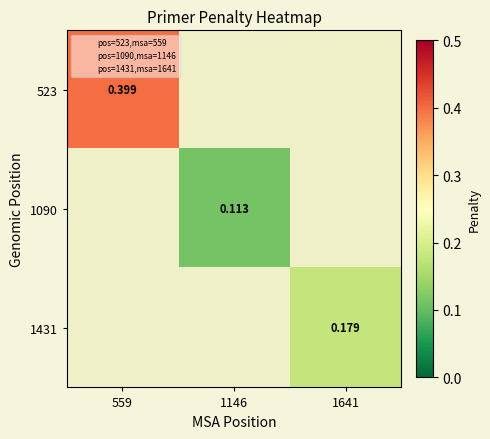

What is the difference between the maximum and second lowest values in the 1090 series?

0.1